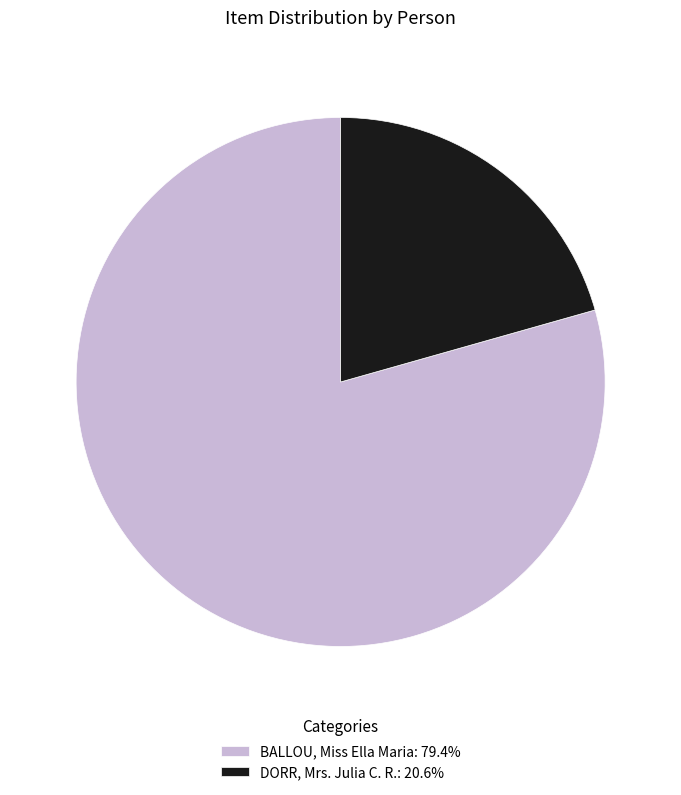

Approximately how many times larger is the value at BALLOU, Miss Ella Maria: 79.4% compared to DORR, Mrs. Julia C. R.: 20.6%?

3.9